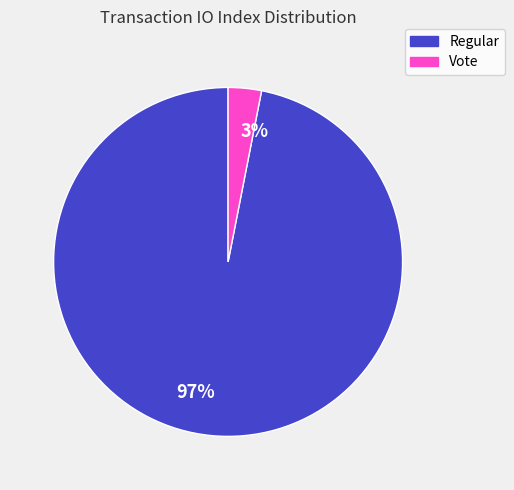

Combined, do 3% and 97% account for over 50%?

Yes